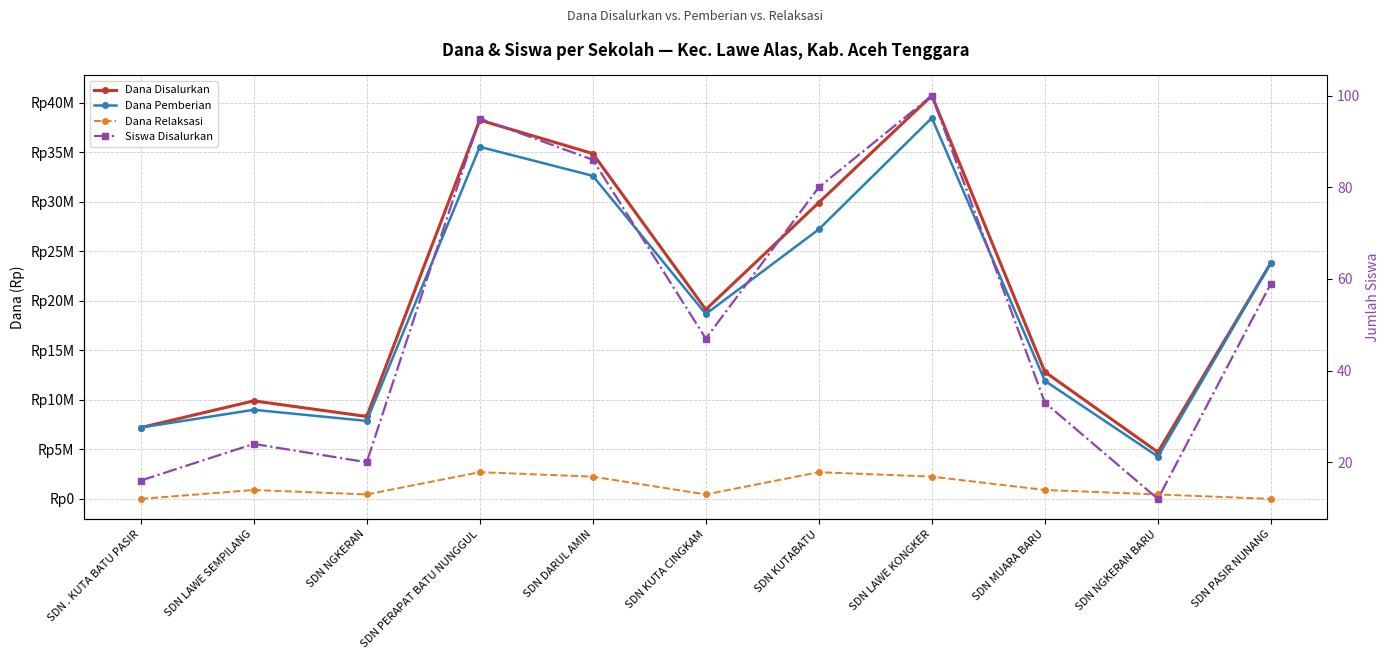

At which category does Dana Disalurkan reach its first local peak?

SDN LAWE SEMPILANG